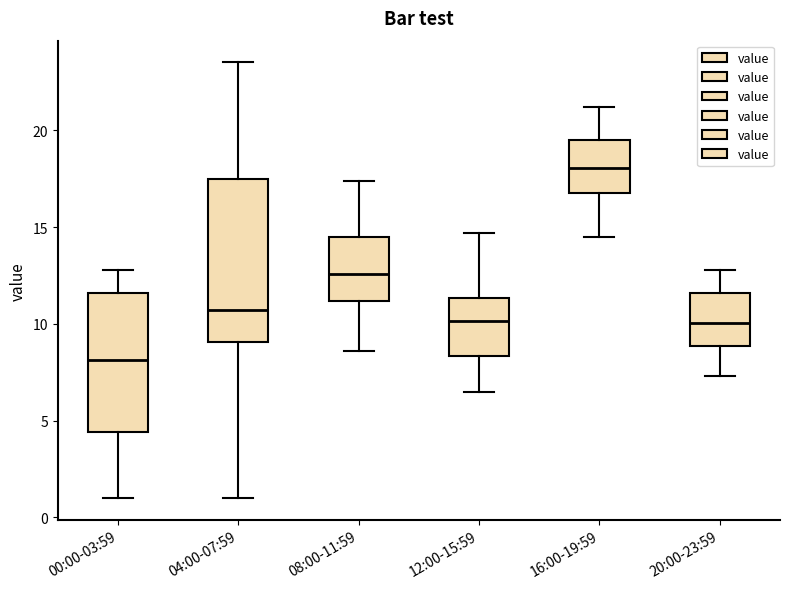

Which box is the tallest, from its lower edge to its upper edge?

04:00-07:59